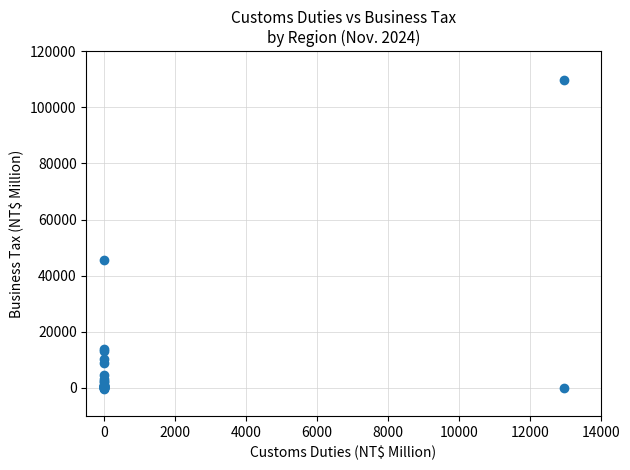

What Y value in the scatter plot is closest to 54665?

45437